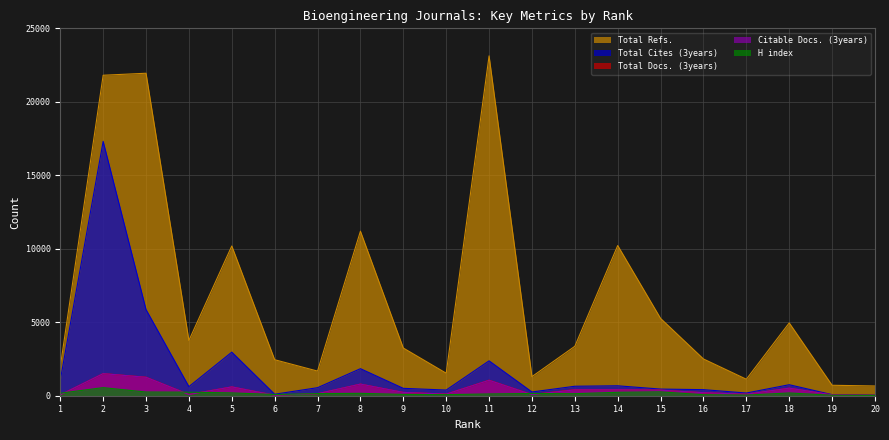

What are all the series names shown in the legend?

Total Refs., Total Cites (3years), Total Docs. (3years), Citable Docs. (3years), H index